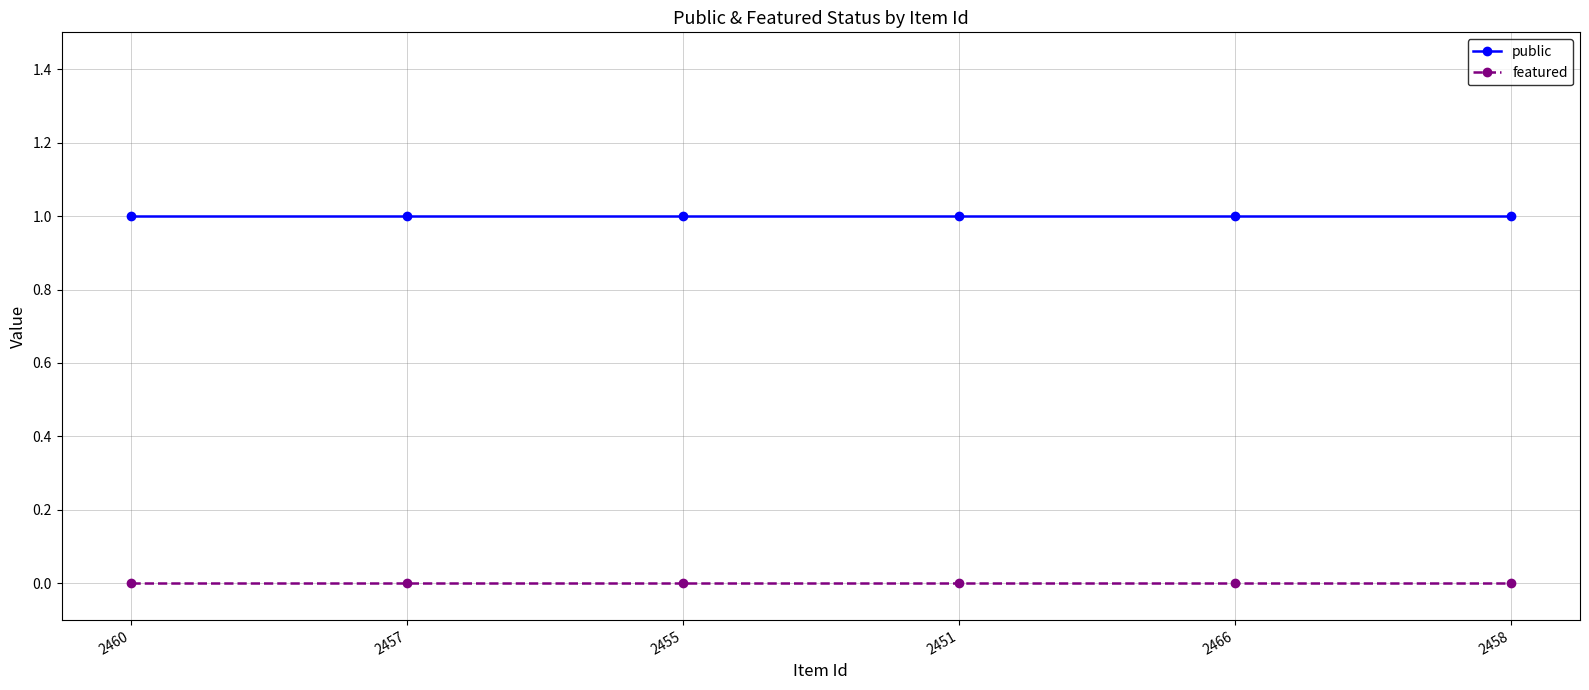

What is the difference between the highest and lowest values at 2466?

1